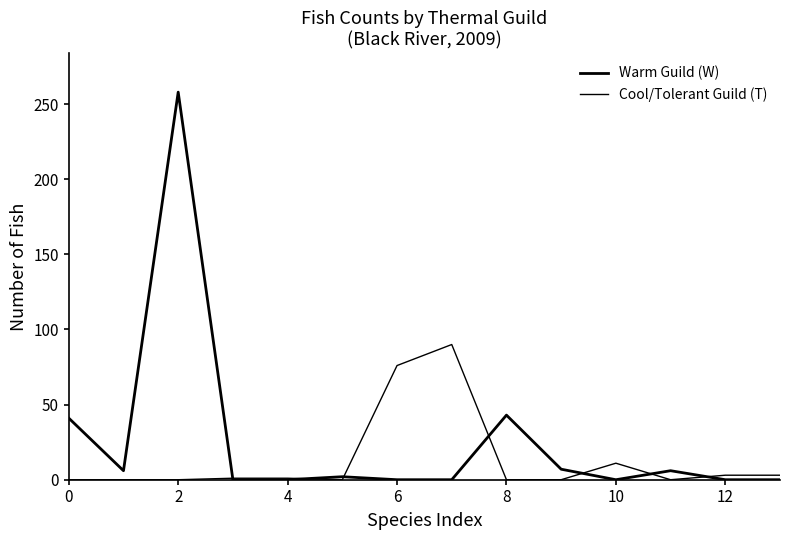

How many intersections are there between Warm Guild (W) and Cool/Tolerant Guild (T)?

7